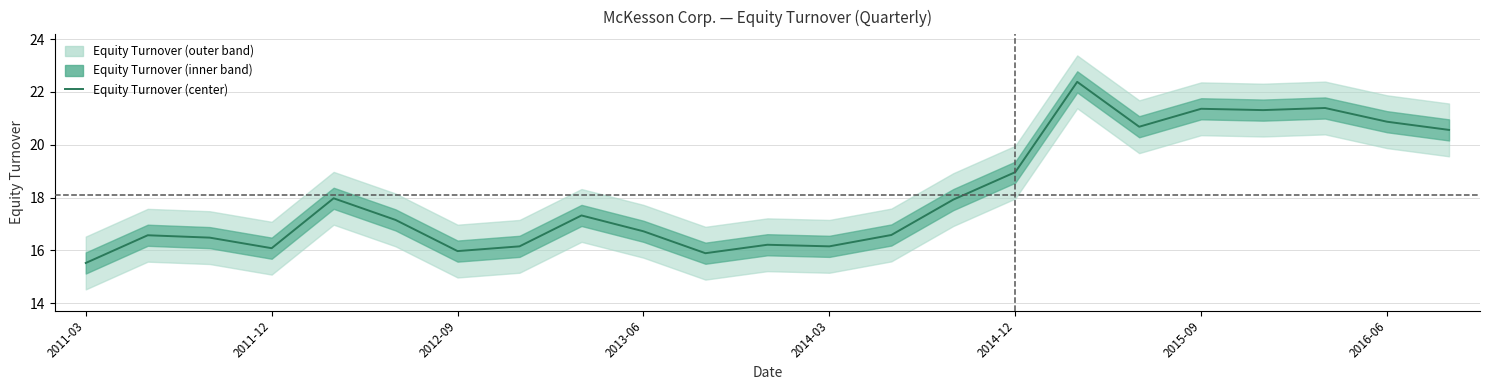

What is the average value?

18.1